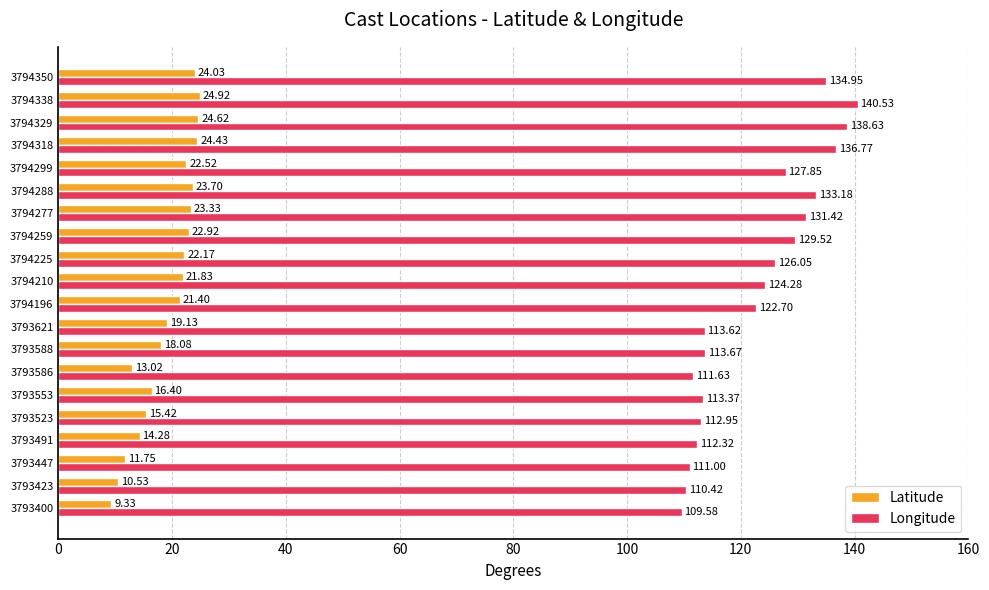

At which category is the sum across all series the highest?

3794338